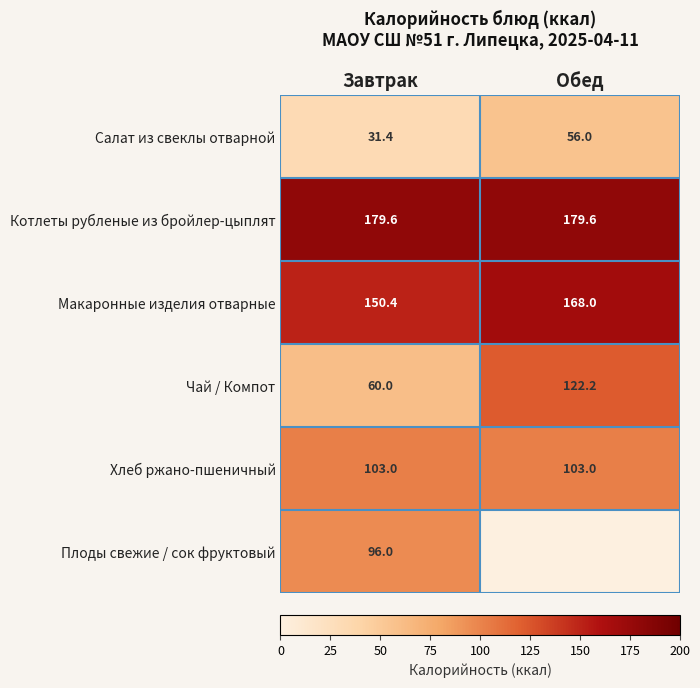

List the labels in order of Макаронные изделия отварные value, largest first.

Обед, Завтрак